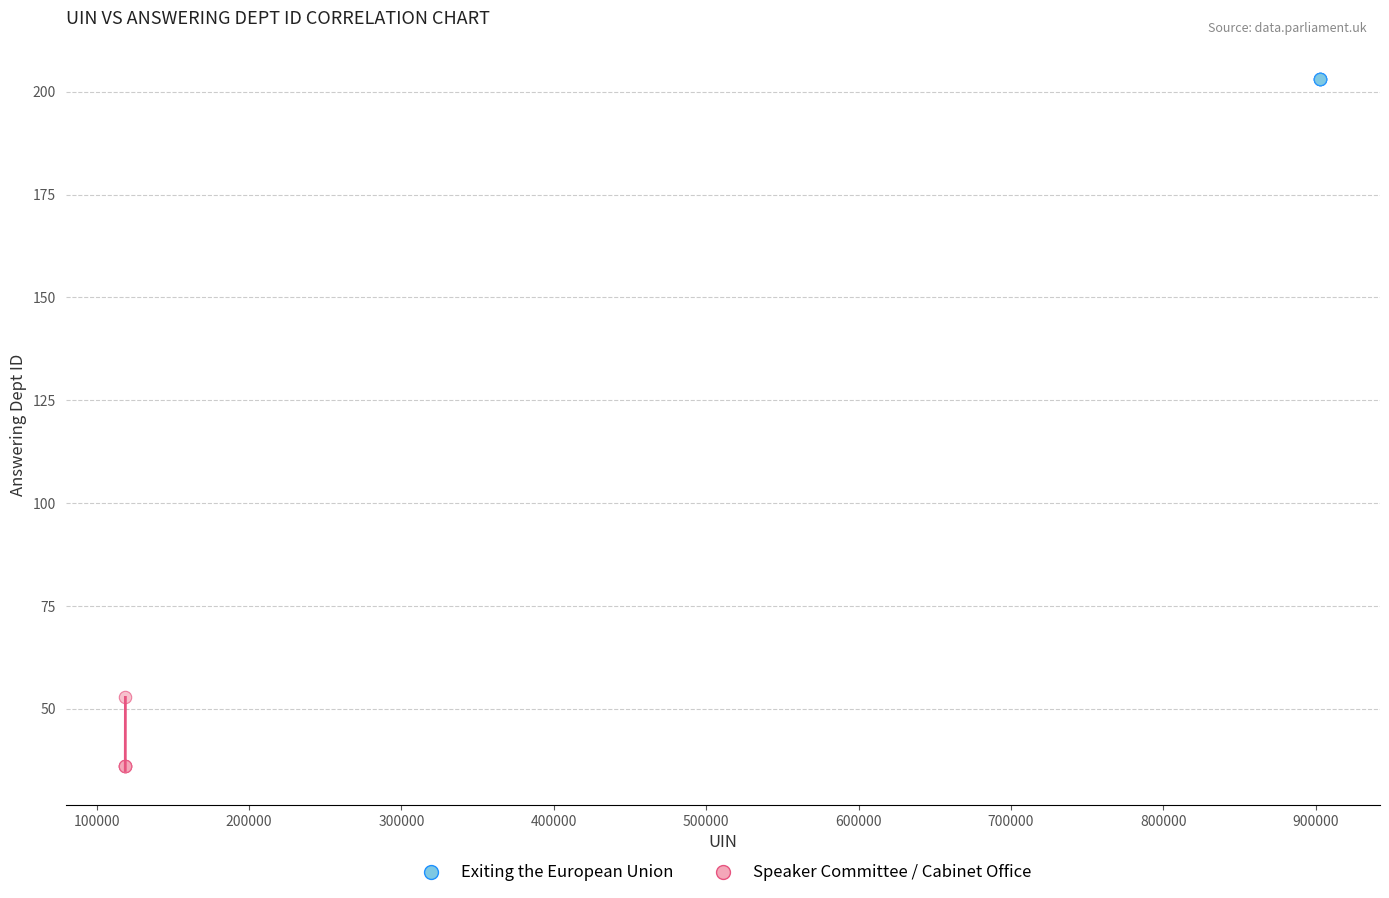

Which series reaches the minimum Y coordinate?

Speaker Committee / Cabinet Office